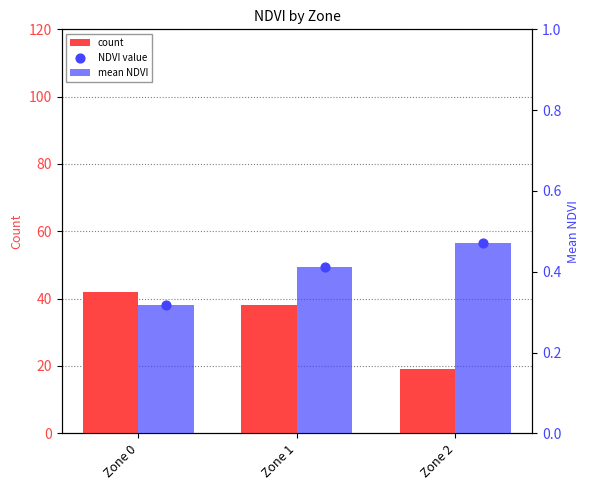

Which series contains the highest Y value?

count